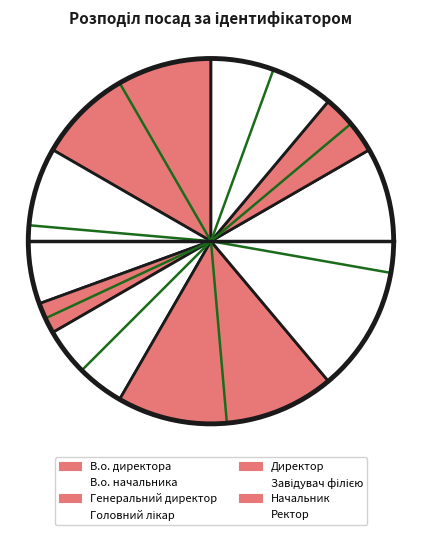

Which slice is the smallest?

Генеральний директор